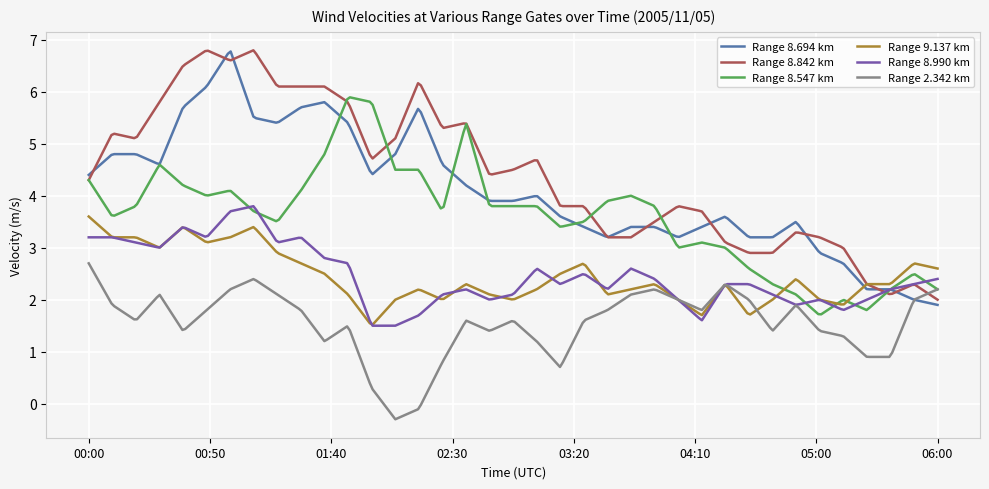

Which series has the largest total across all categories?

Range 8.842 km